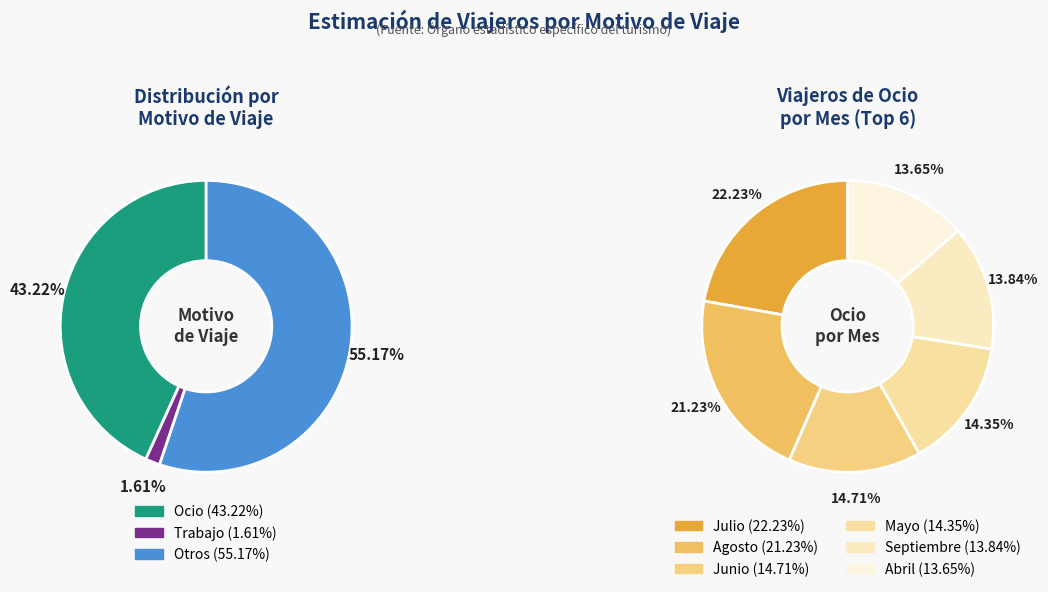

Between Septiembre and Junio, which is larger?

Junio